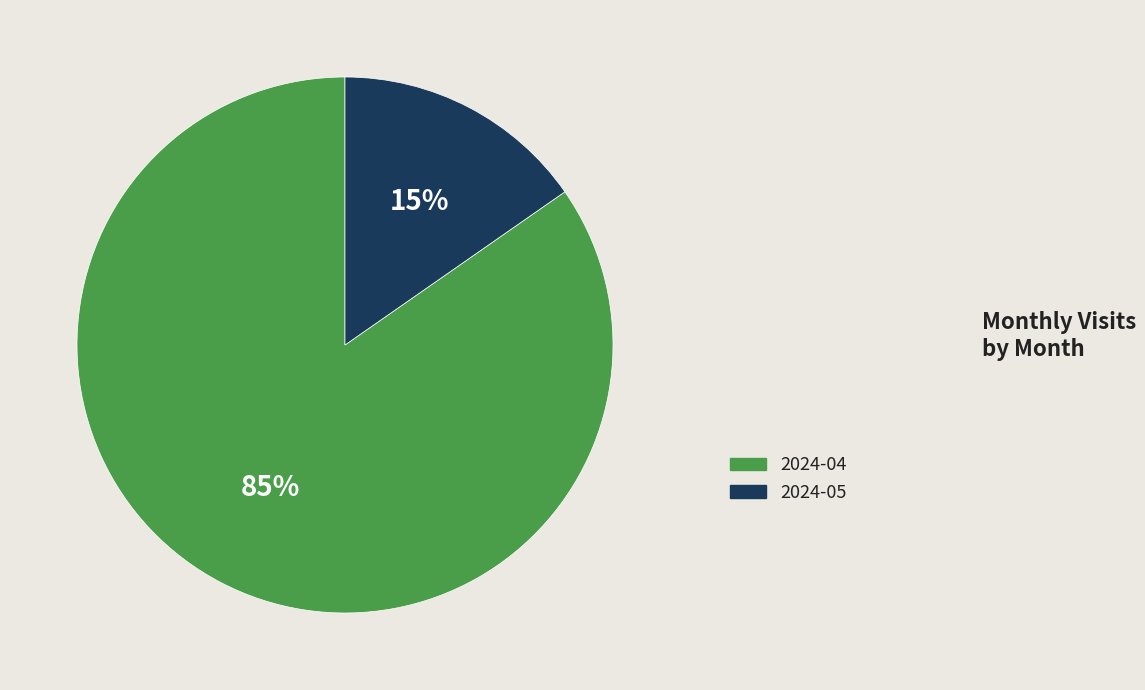

Which slice is the smallest?

2024-05